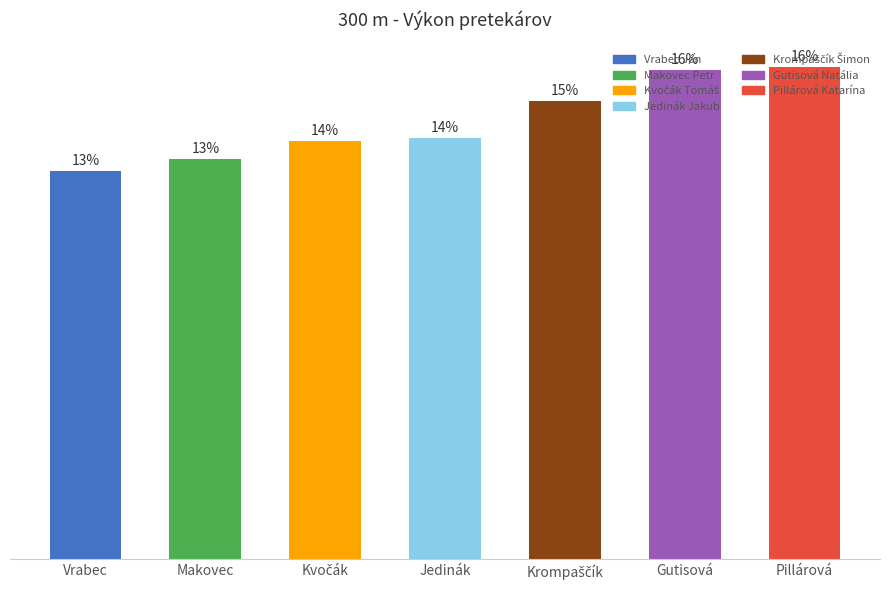

Is it true that the value at Pillárová Katarína is 18.4?

False